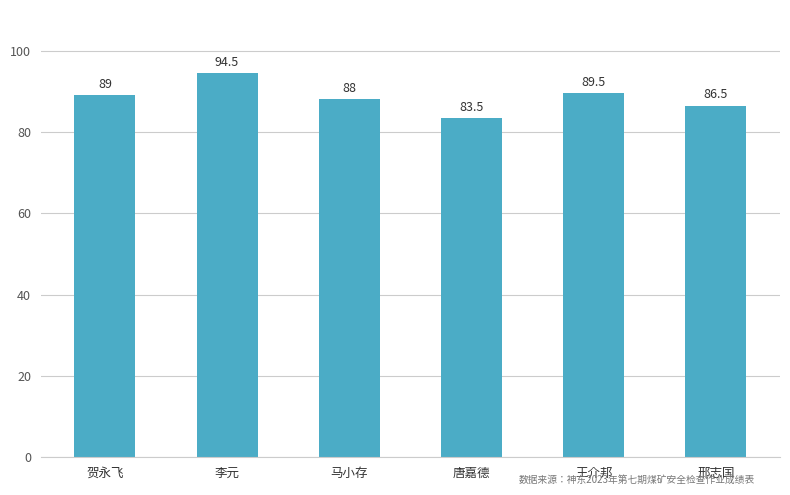

Rank the categories by value from highest to lowest.

李元, 王介邦, 贺永飞, 马小存, 邢志国, 唐嘉德